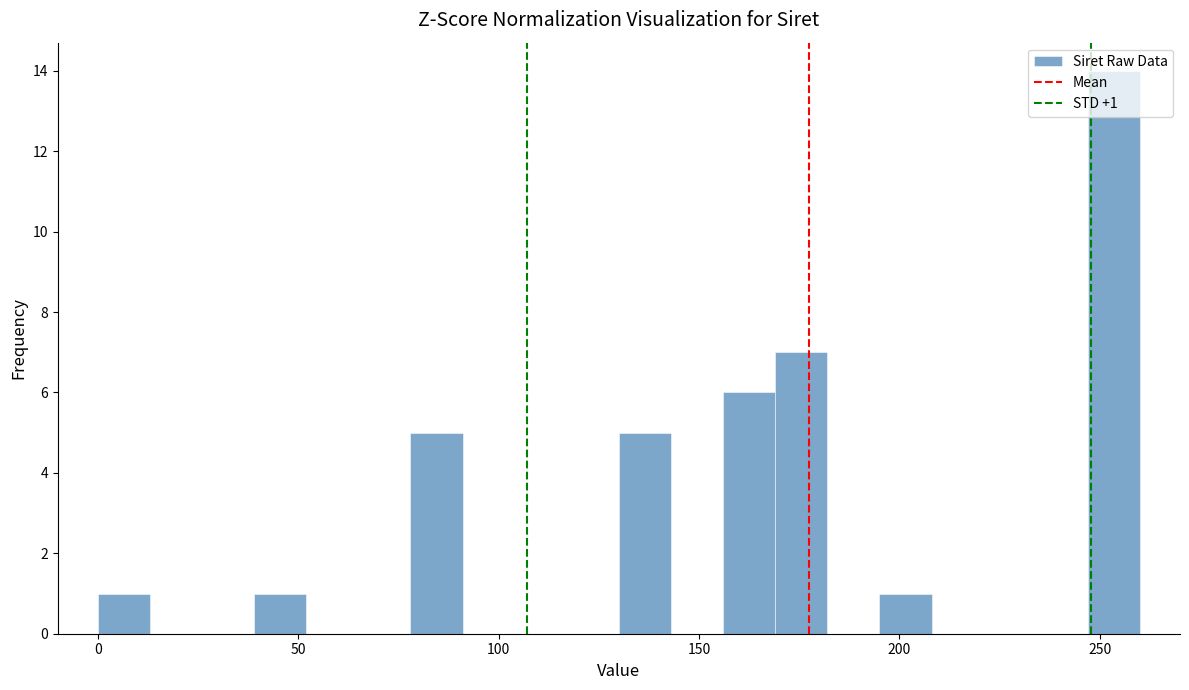

Read against the x-axis, roughly where is the centre of the tallest bar?

255